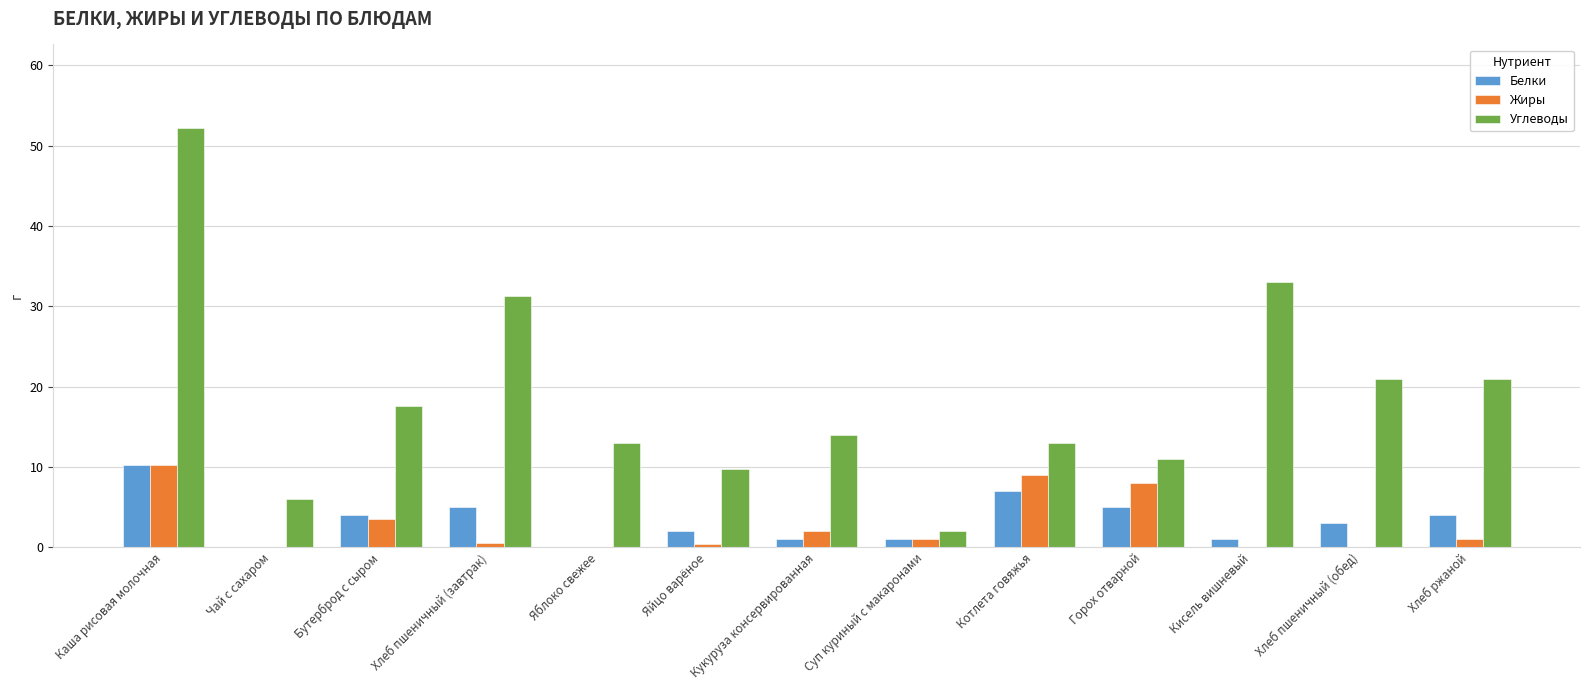

What is the sum of all Углеводы values?

244.9